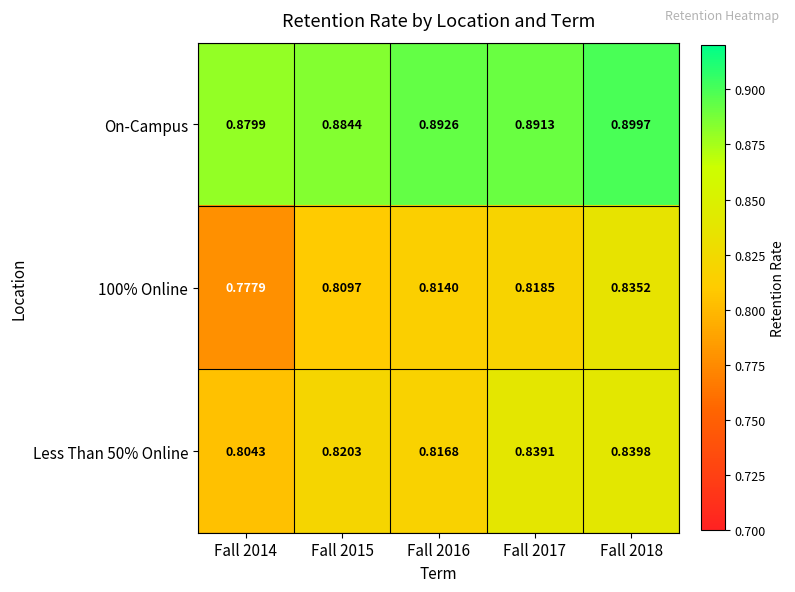

Is the value of 100% Online at Fall 2016 greater than the value of Less Than 50% Online at Fall 2018?

No